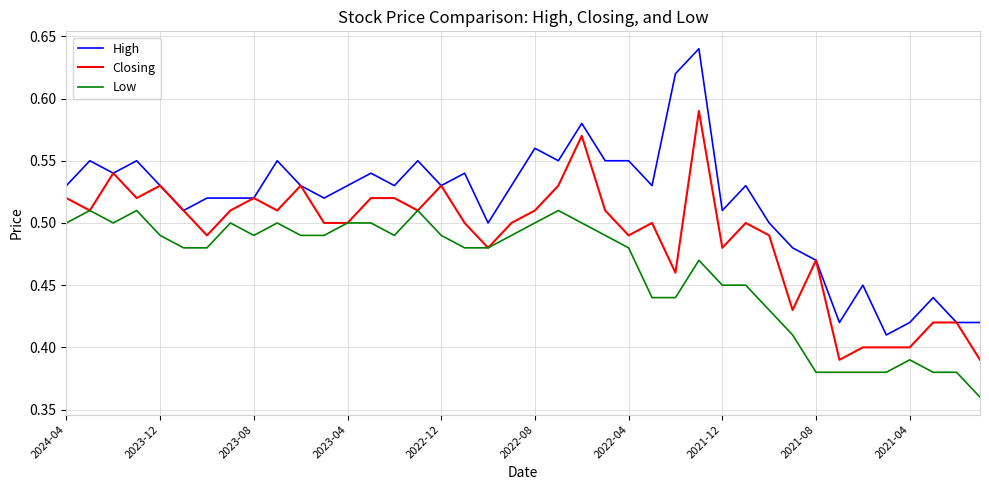

List the series in order of their overall mean, highest first.

High, Closing, Low